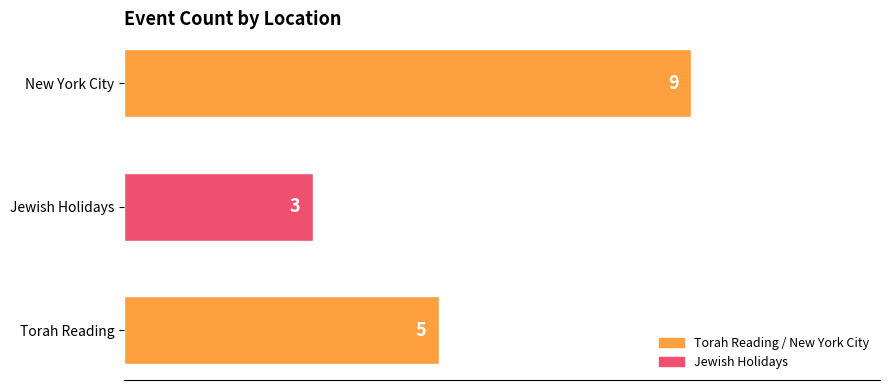

Reading bottom to top, transcribe all the data shown in this chart.

5	3	9